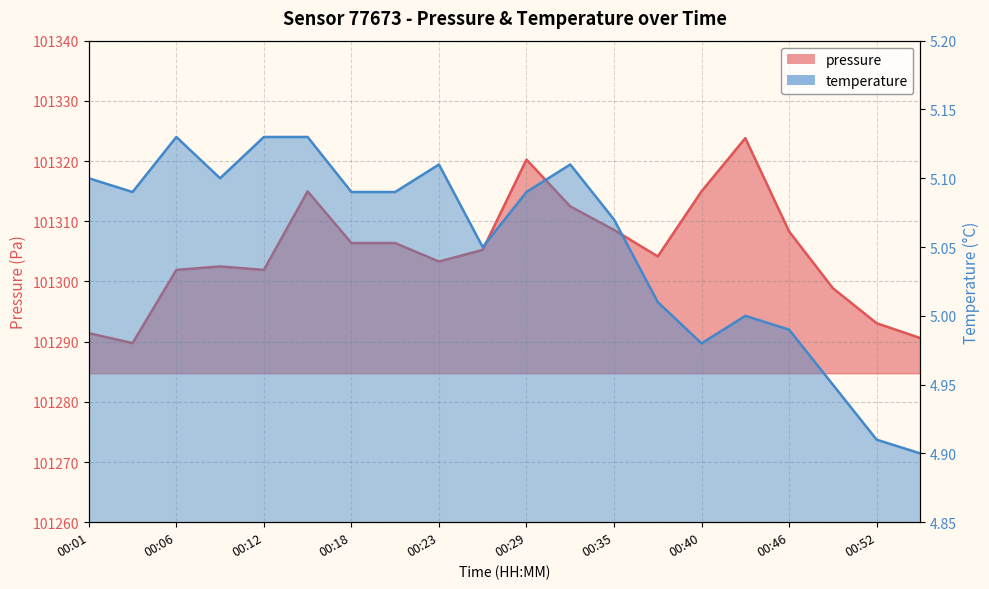

Reading left to right, extract all data points from this chart.

pressure: 00:01=101291.4	00:04=101289.8	00:06=101301.9	00:09=101302.5	00:12=101301.9	00:15=101315.0	00:18=101306.4	00:21=101306.4	00:23=101303.3	00:26=101305.2	00:29=101320.2	00:32=101312.5	00:35=101308.6	00:38=101304.2	00:40=101315.0	00:43=101323.8	00:46=101308.3	00:49=101298.9	00:52=101293.1	00:55=101290.6
temperature: 00:01=5.1	00:04=5.1	00:06=5.1	00:09=5.1	00:12=5.1	00:15=5.1	00:18=5.1	00:21=5.1	00:23=5.1	00:26=5.0	00:29=5.1	00:32=5.1	00:35=5.1	00:38=5.0	00:40=5.0	00:43=5.0	00:46=5.0	00:49=5.0	00:52=4.9	00:55=4.9